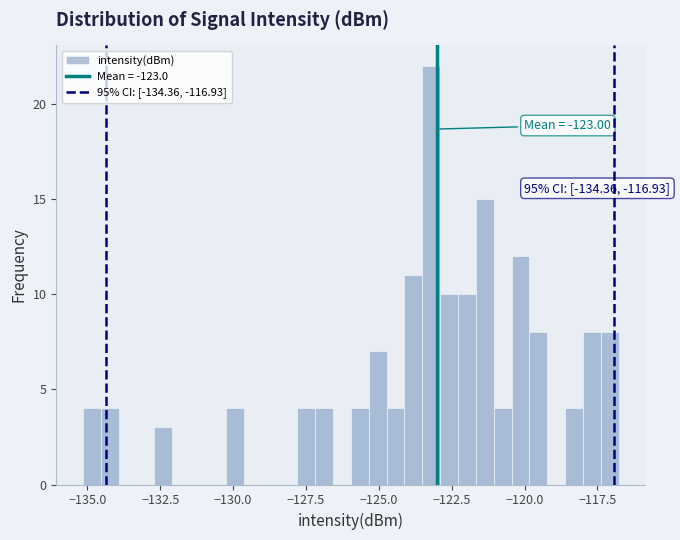

Around what value on the x-axis is the tallest bar? Give the approximate position of its centre, as read against the axis.

-123.0